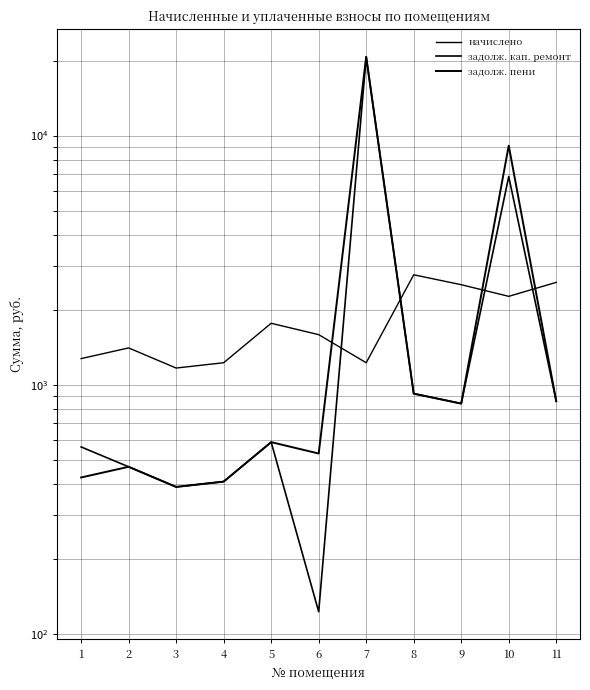

What is the value of the задолж. пени point at the 7th from the left?

20686.6